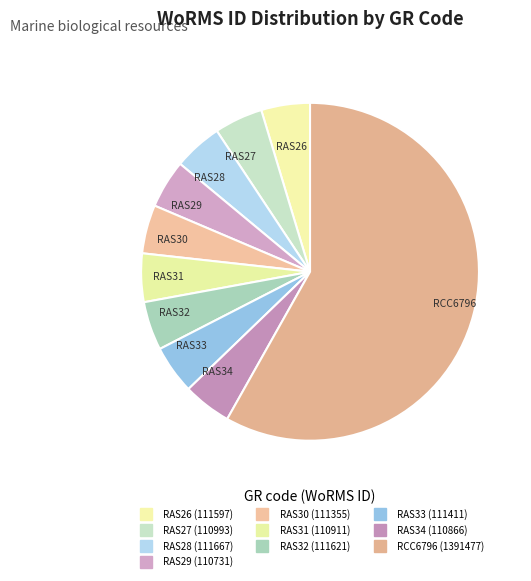

To the nearest percent, what portion does RAS26 represent?

5%